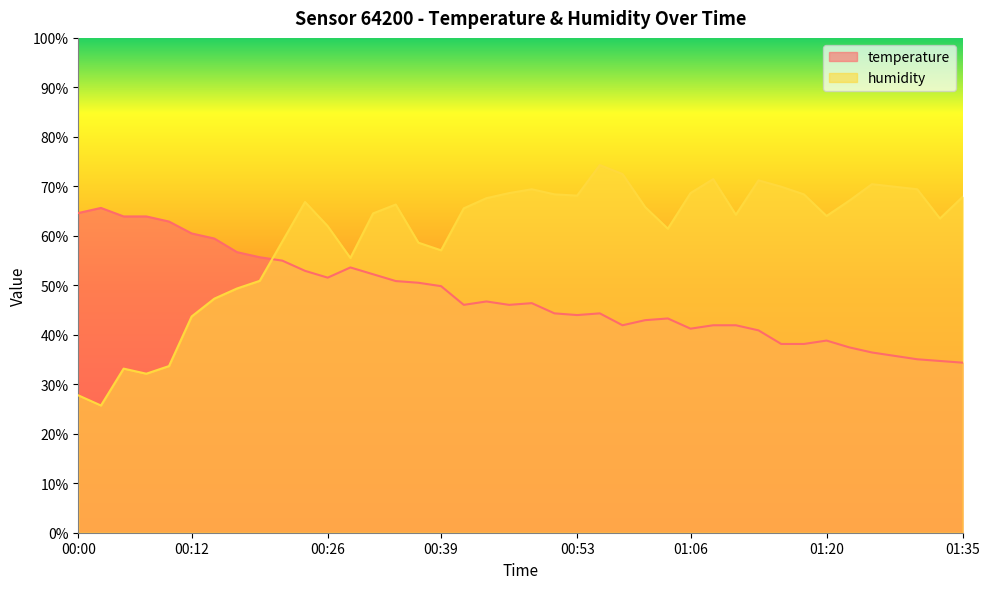

What is the sum of all humidity values?

2401.3